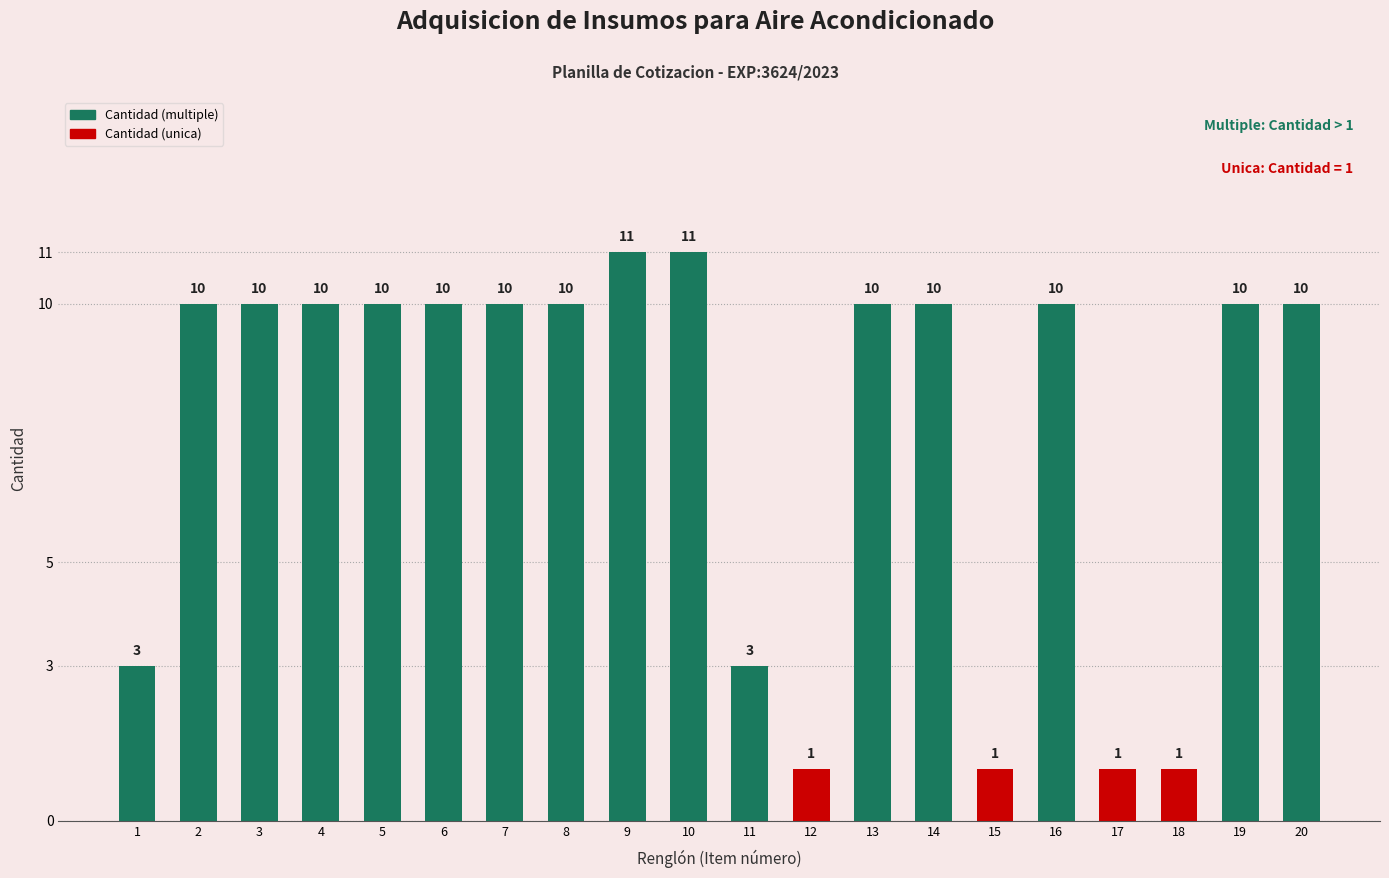

List the labels in order of value, largest first.

9, 10, 2, 3, 4, 5, 6, 7, 8, 13, 14, 16, 19, 20, 1, 11, 12, 15, 17, 18